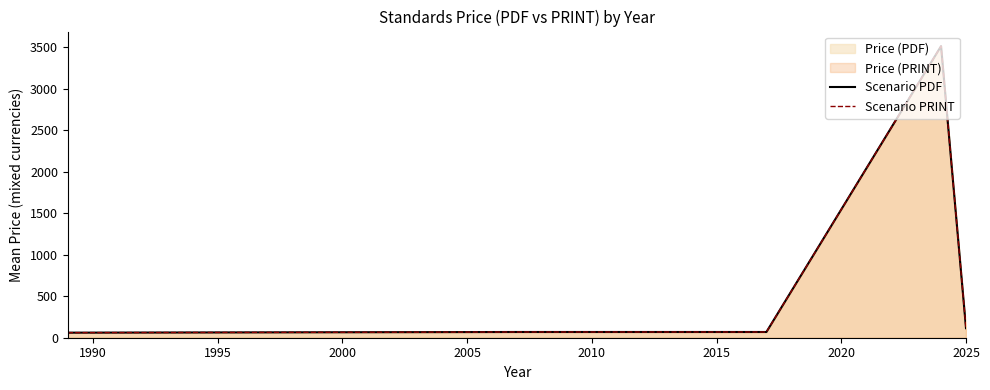

How many values in the Scenario PDF series are below 69?

1